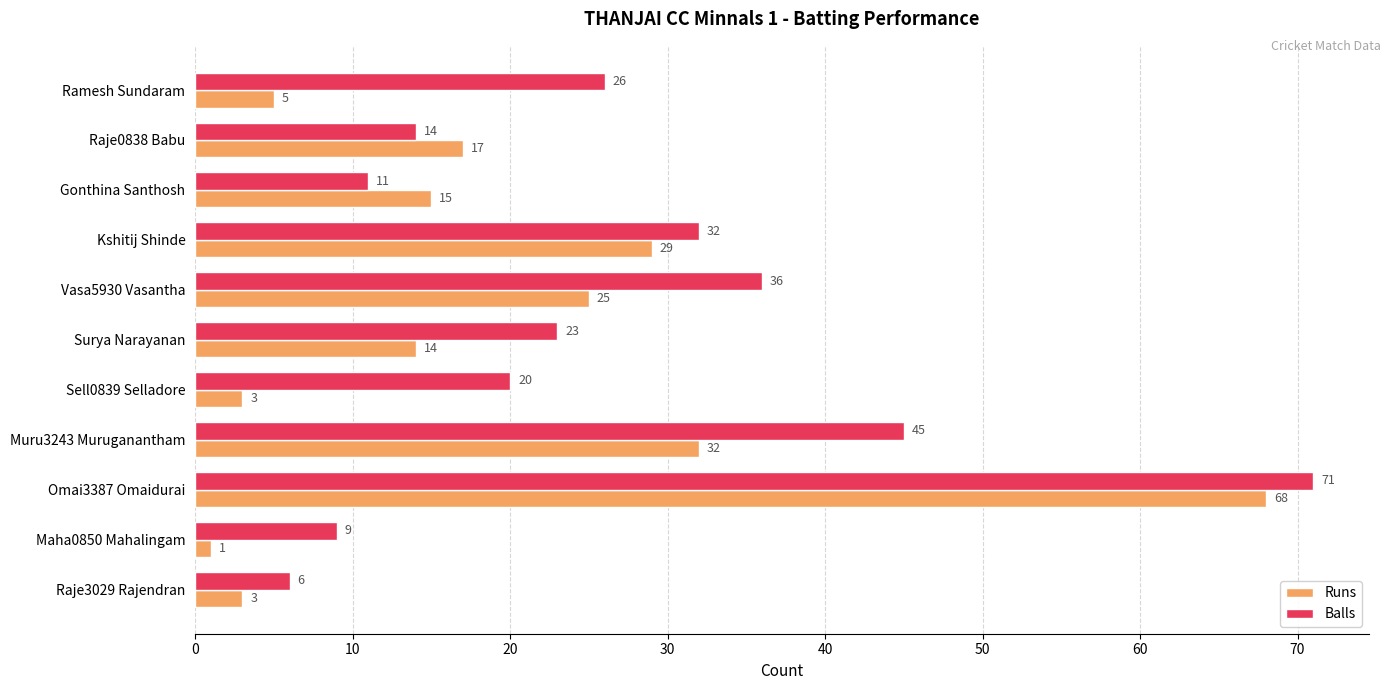

Is it true that Balls equals 16 at Vasa5930 Vasantha?

False